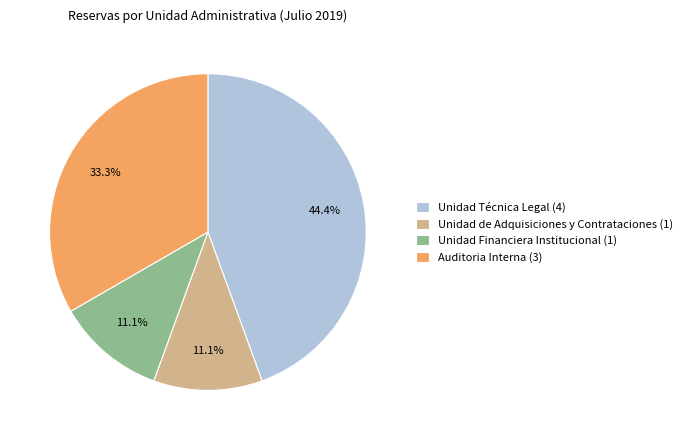

What is the total percentage of Unidad Técnica Legal (4) and Unidad Financiera Institucional (1)?

55.6%